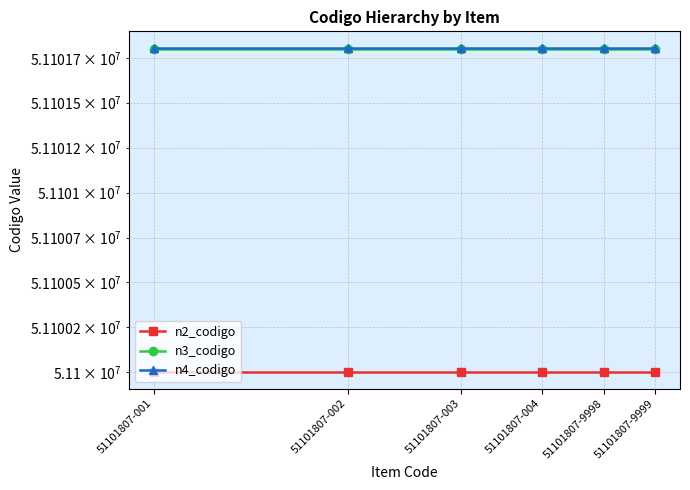

Which category has the highest value in the n2_codigo series?

51101807-001